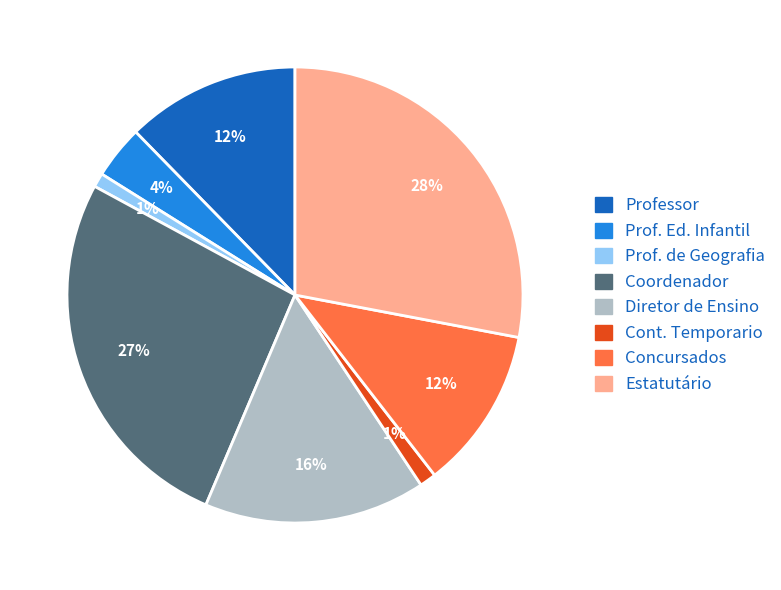

To the nearest percent, what is the average slice percentage?

12%